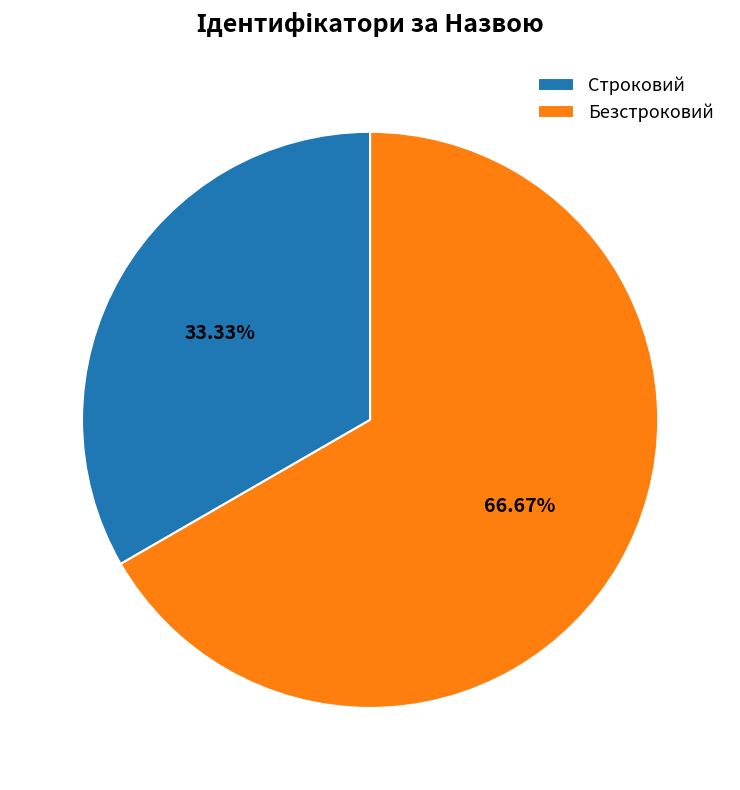

Count the number of slices in the pie.

2